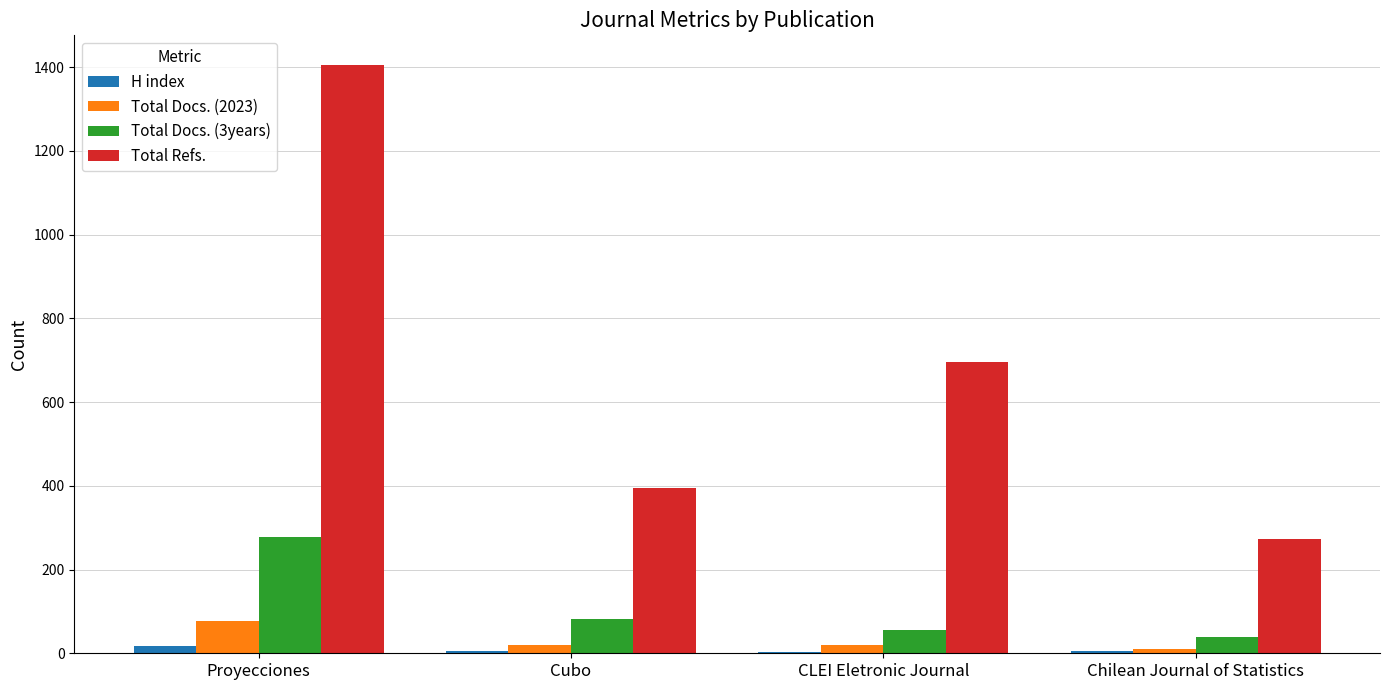

Where is Total Docs. (3years) nearest to the value 159?

Cubo